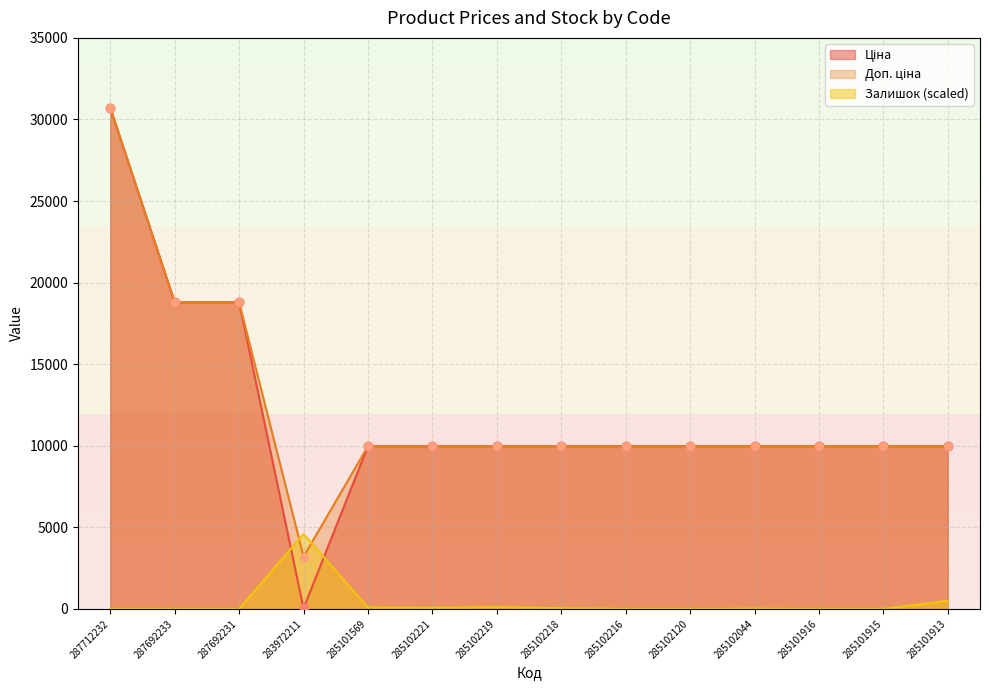

Which series has the widest spread of Y values?

Ціна